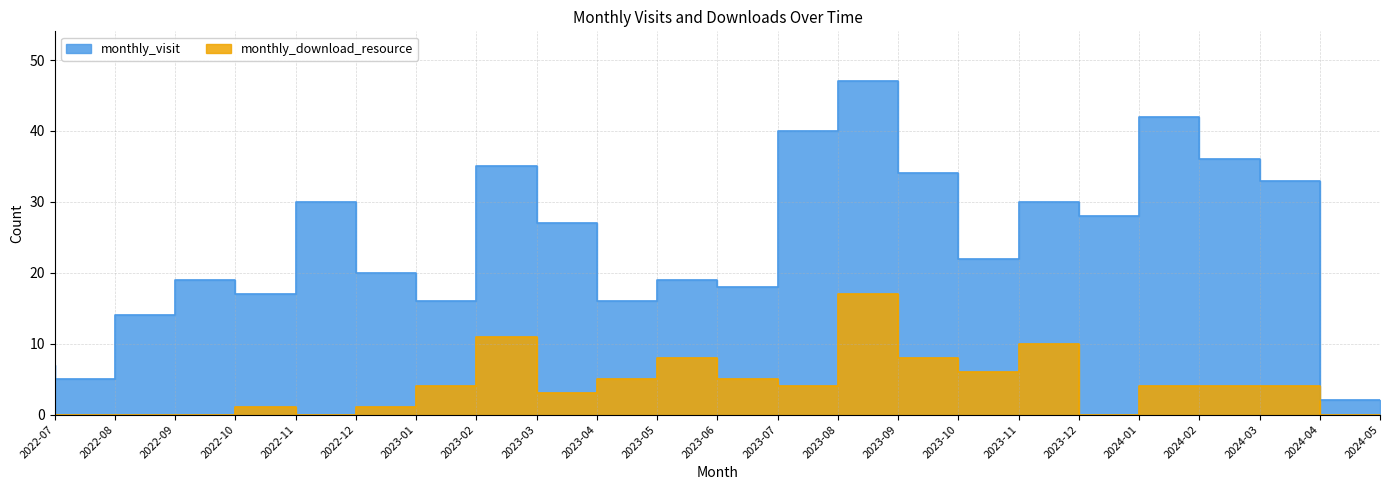

How many lines are shown in the chart?

2